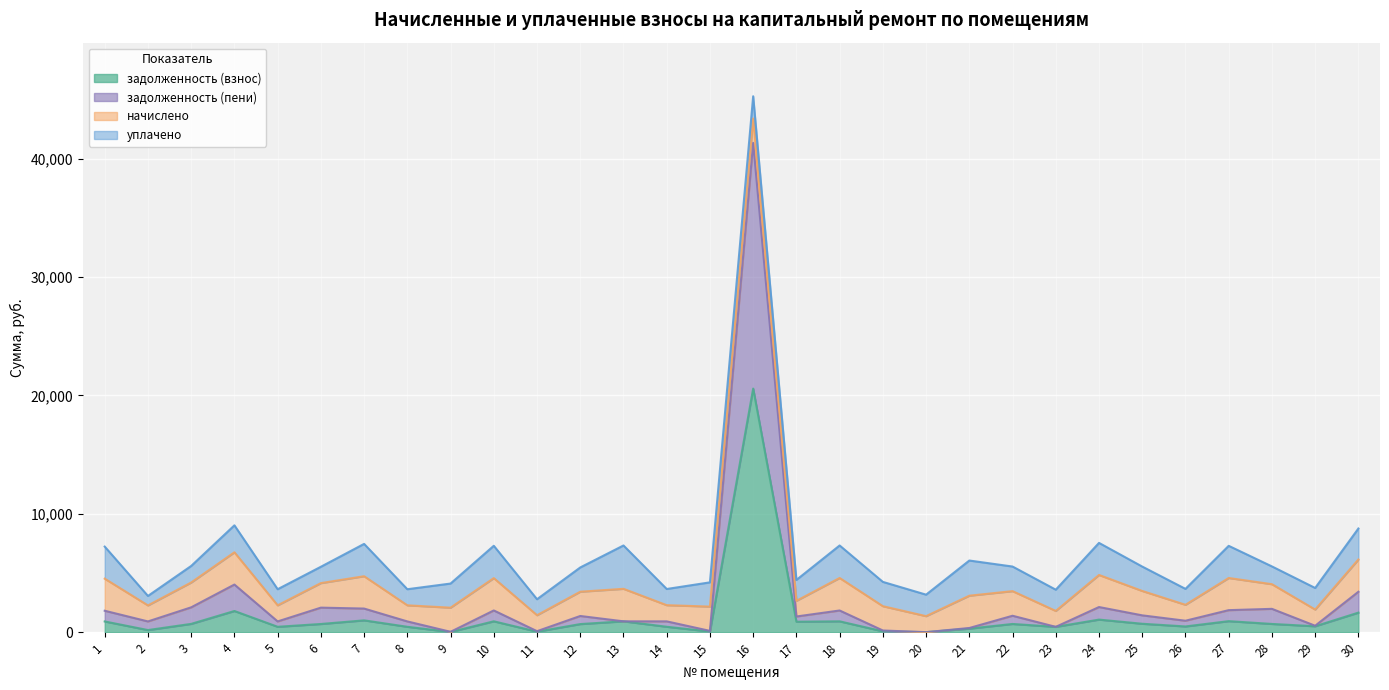

What is the maximum value for задолженность (взнос)?

20585.0